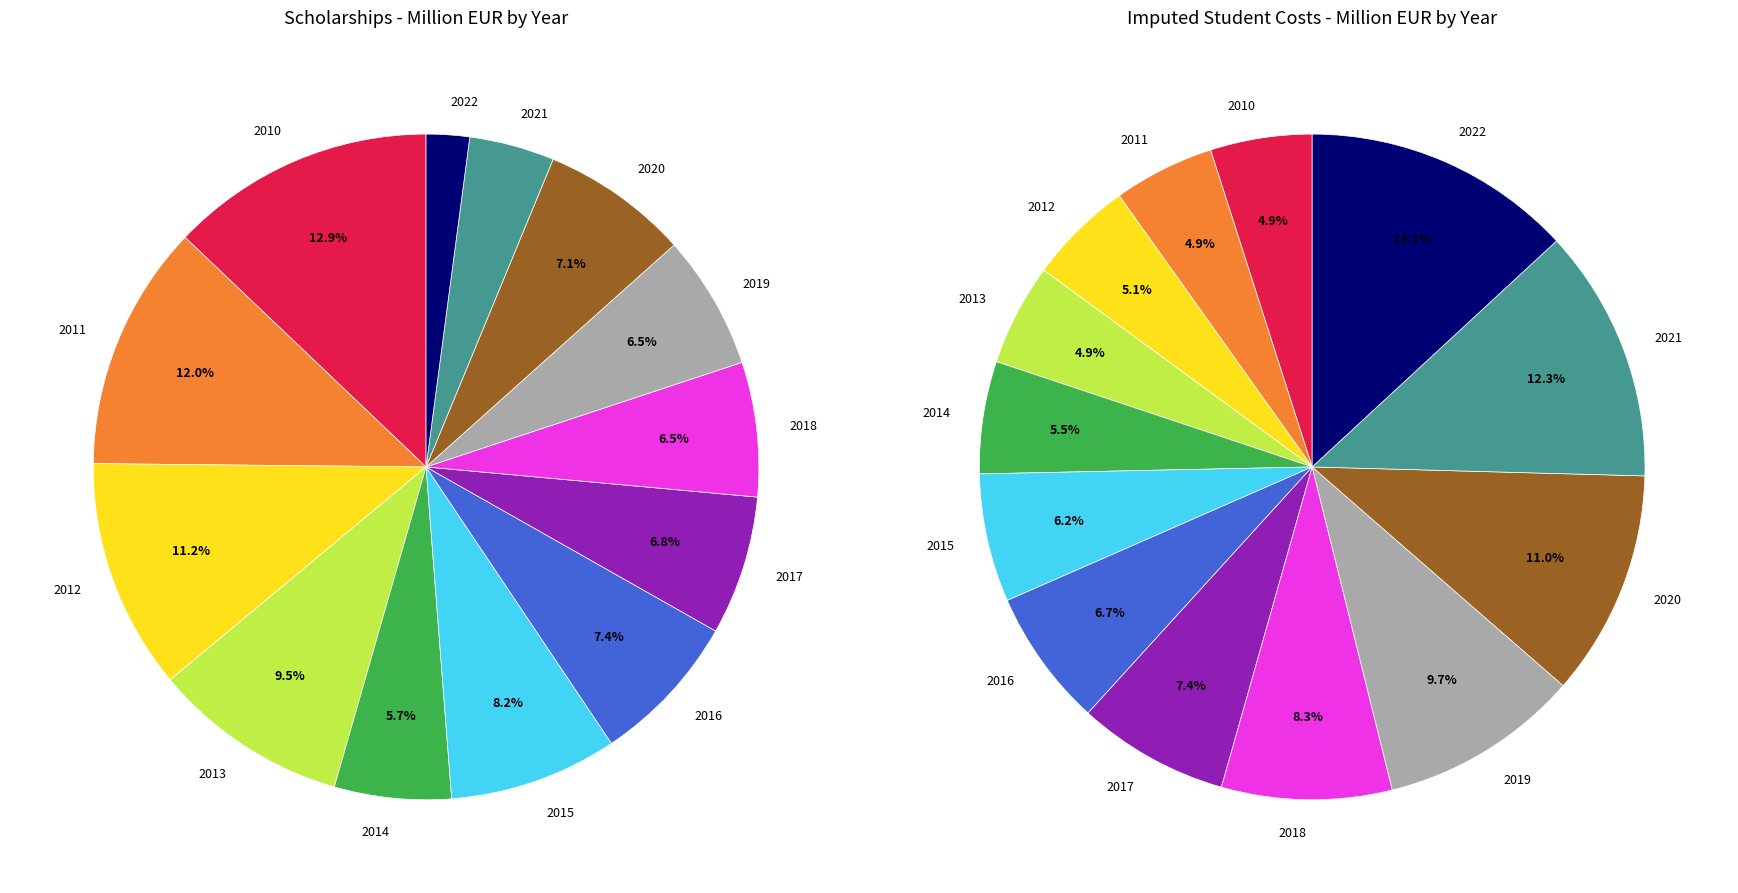

To the nearest percent, what is the difference between the largest and smallest slice percentages?

8%